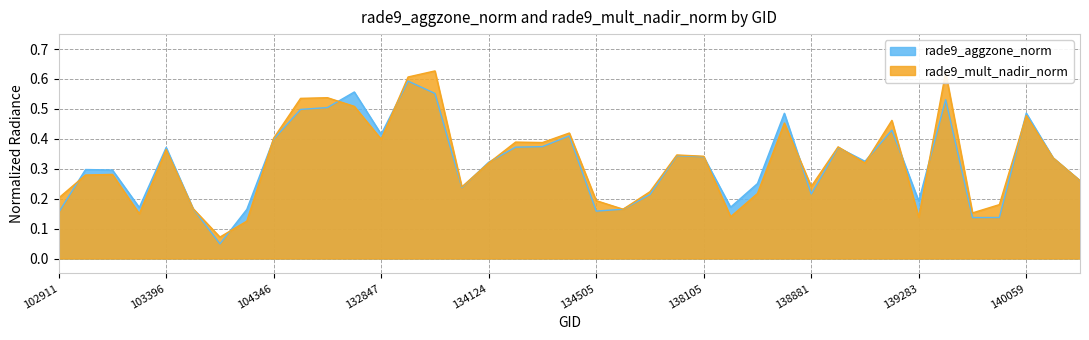

What is the maximum value for rade9_mult_nadir_norm?

0.6